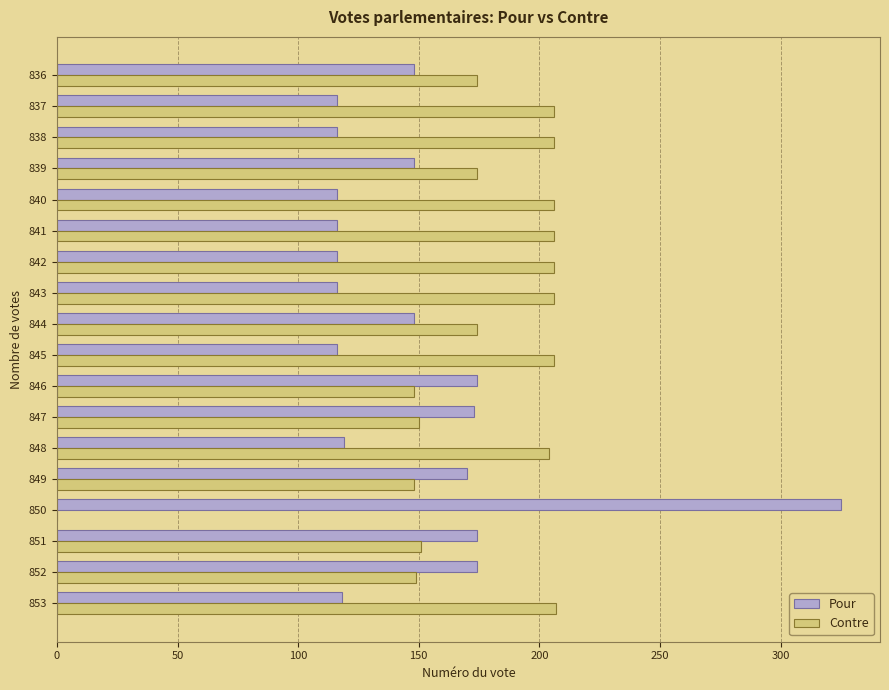

How many positive values does the Contre series have?

17